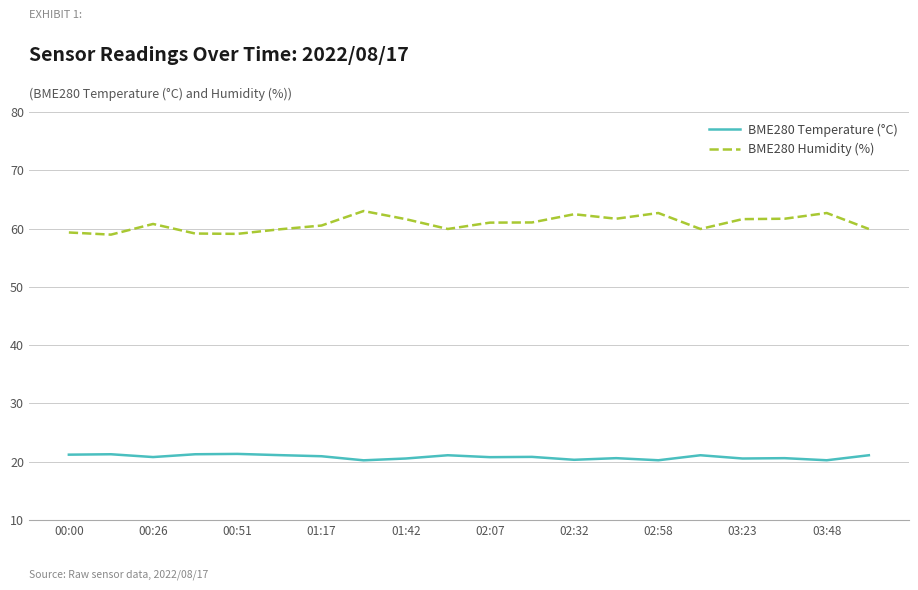

Which series has the largest total across all categories?

BME280 Humidity (%)